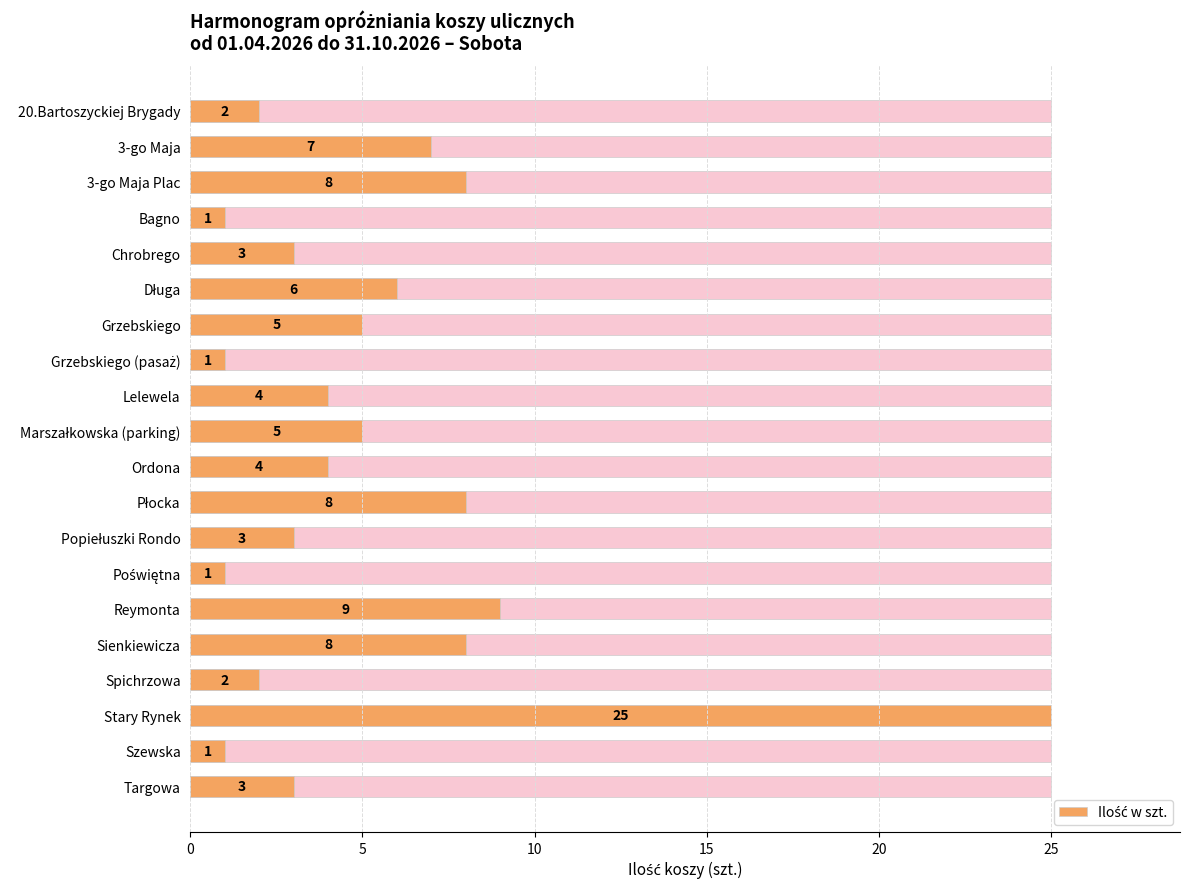

What is the change in value from Popiełuszki Rondo to Stary Rynek?

+22